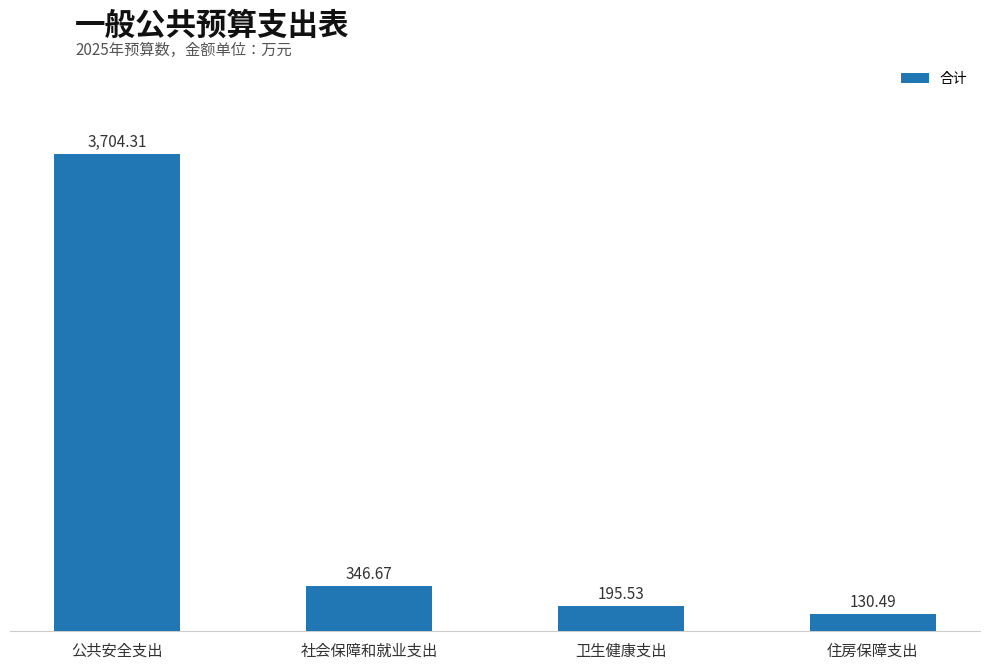

What is the change in value from 公共安全支出 to 住房保障支出?

-3573.8